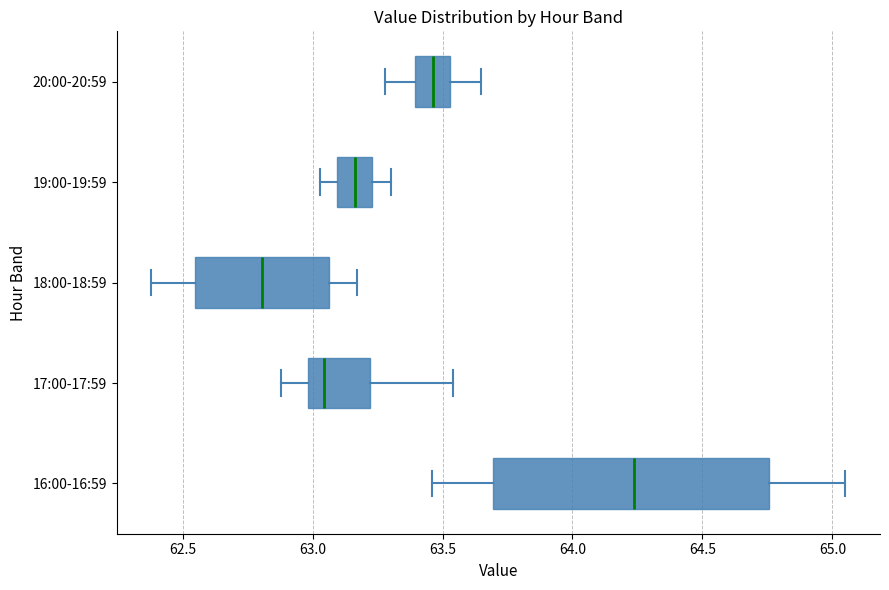

Comparing the boxes themselves (not the whiskers), which one is the widest?

16:00-16:59